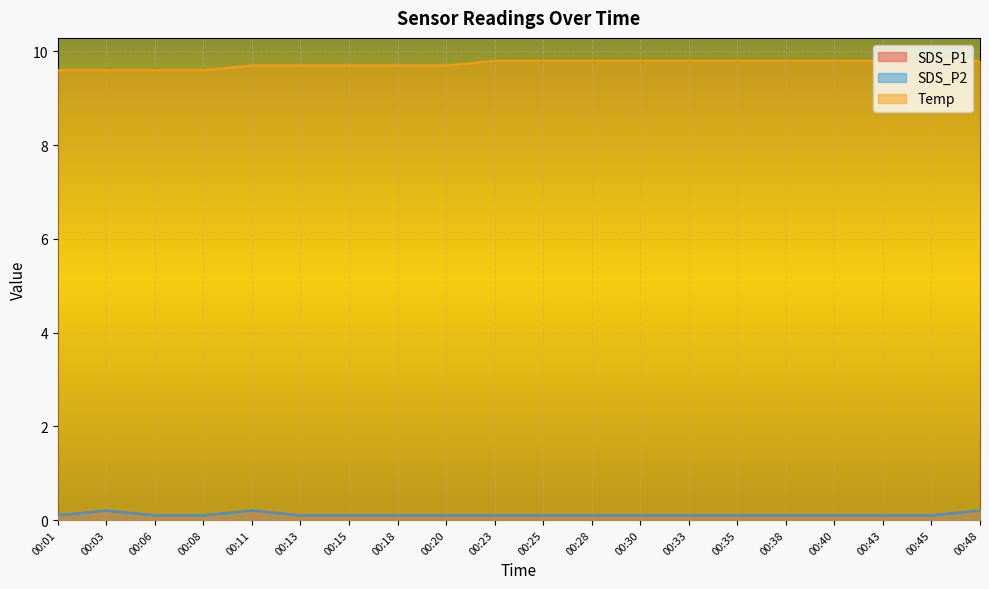

True or false: SDS_P2 and SDS_P1 intersect in this chart.

False